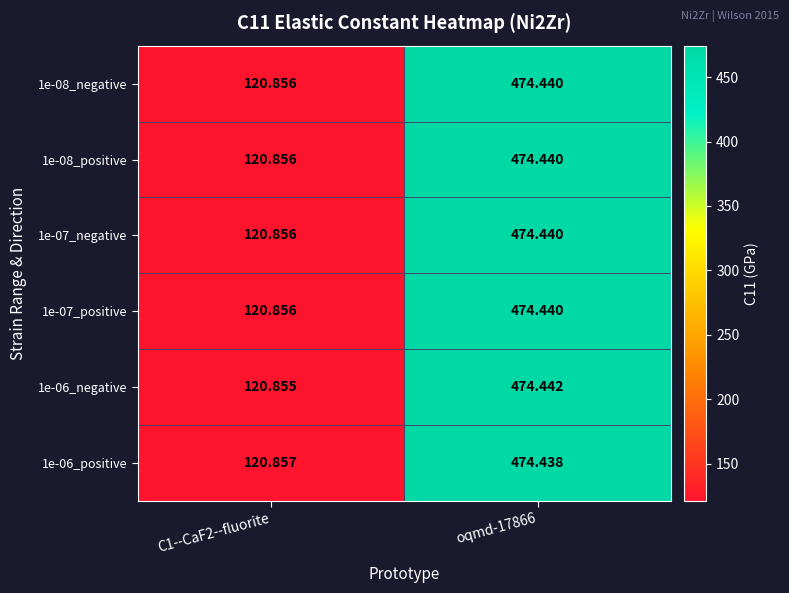

Is the value of 1e-06_negative at oqmd-17866 greater than the value of 1e-08_positive at oqmd-17866?

Yes